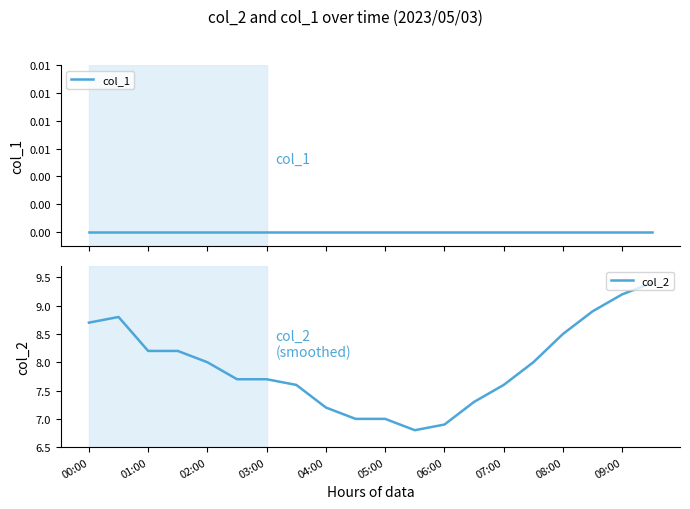

Is it true that col_2 equals 7.7 at 03:00?

True